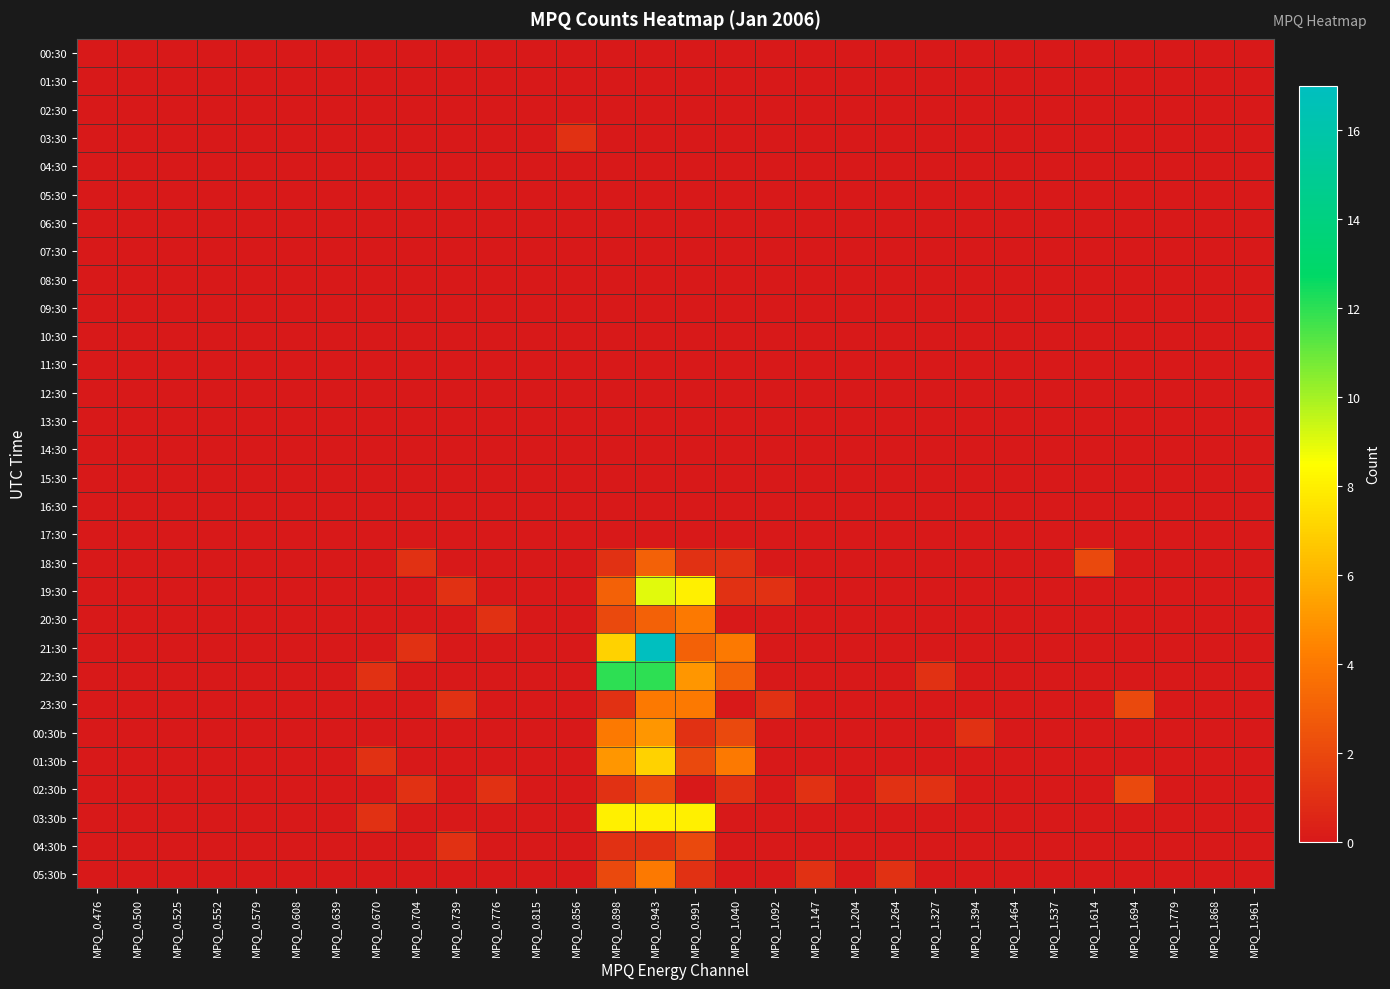

Which label corresponds to the largest value in the chart?

MPQ_0.943